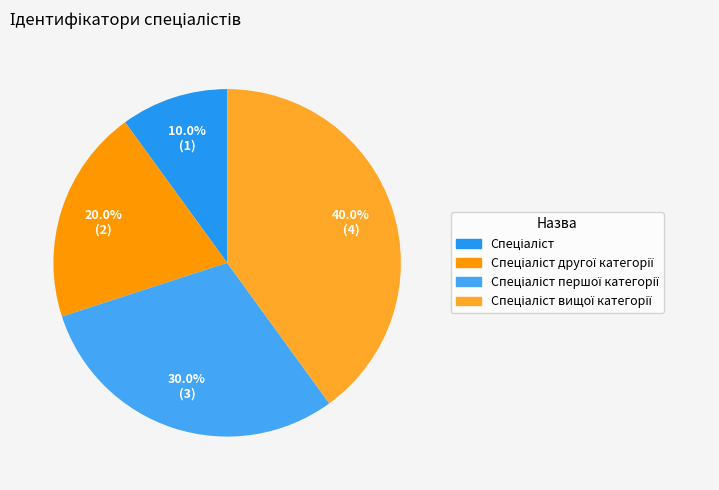

Which slice is the largest?

Спеціаліст вищої категорії